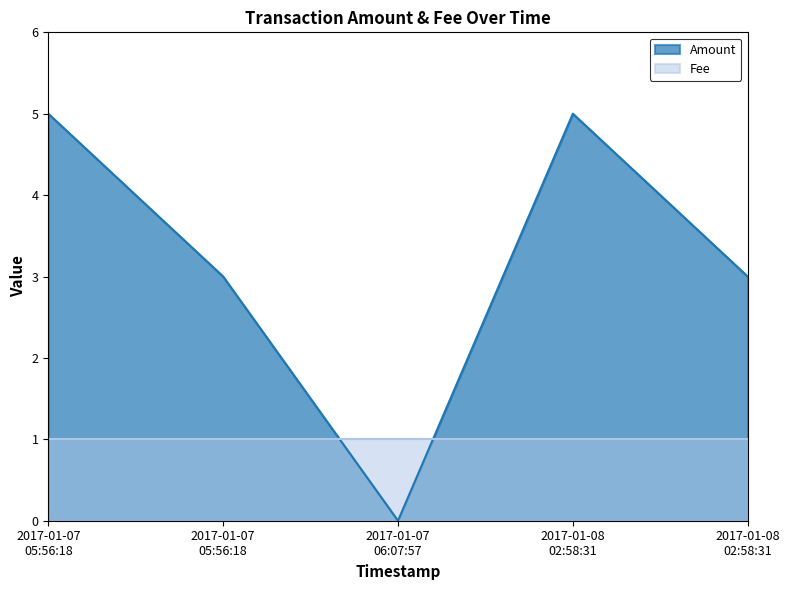

How many data points are above 3?

2